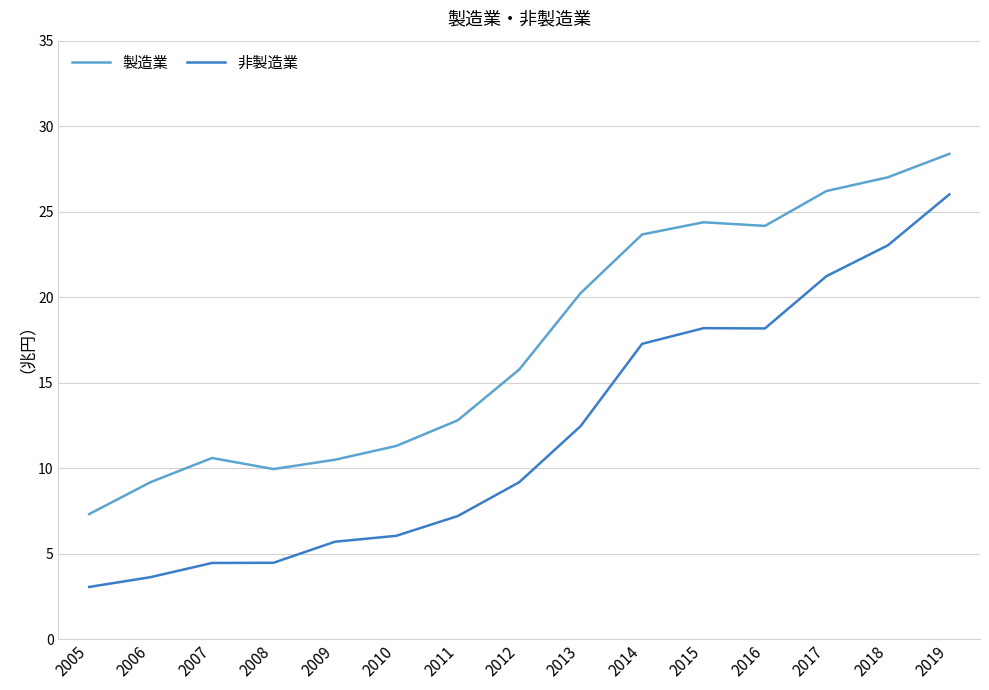

What is the difference between the highest and lowest values at 2019?

2.4